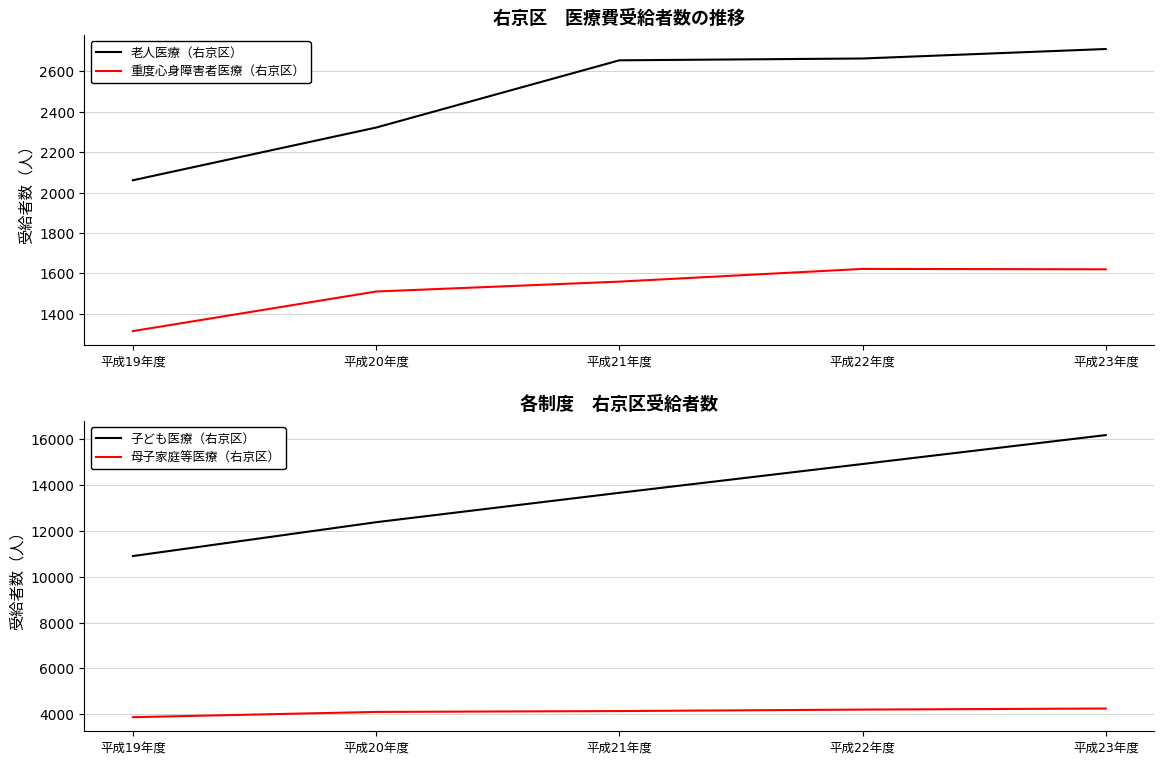

What position from the left is 平成21年度?

3